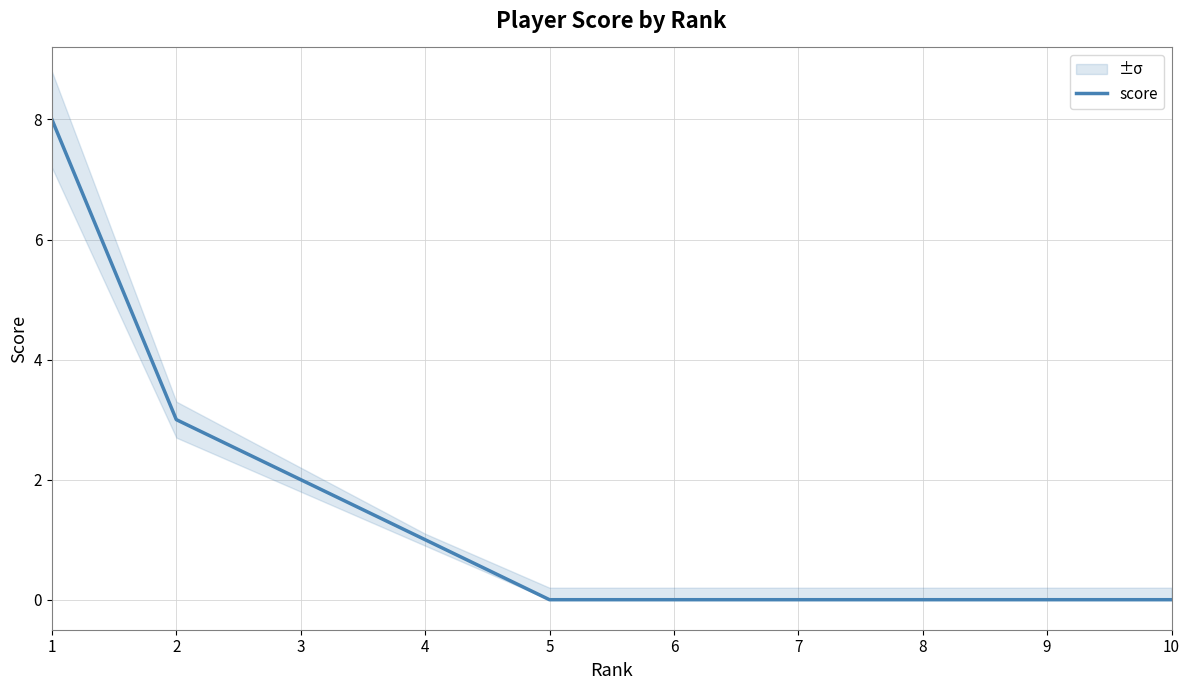

Which has a higher value, 4 or 7?

4